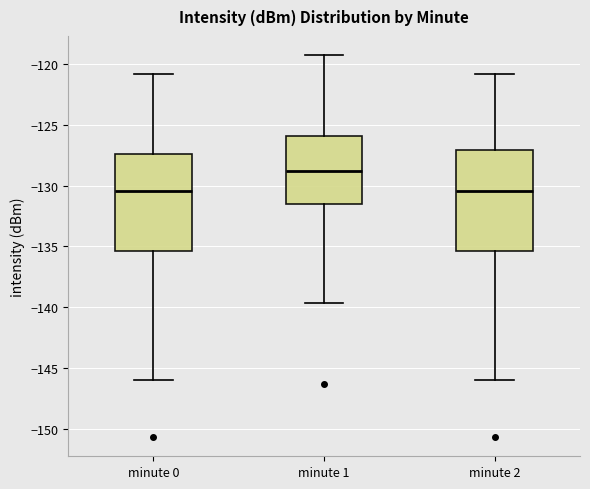

Reading left to right, transcribe this box plot: for each box, give where its median line is, the range the box spans, and where its two whiskers end, as read against the y-axis. The values are not printed on the chart, so give them approximately, as read against the axis.

minute 0: median -130.5, box -135.5 to -127.5, whiskers -146.0 to -121.0
minute 1: median -129.0, box -131.5 to -126.0, whiskers -139.5 to -119.5
minute 2: median -130.5, box -135.5 to -127.0, whiskers -146.0 to -121.0